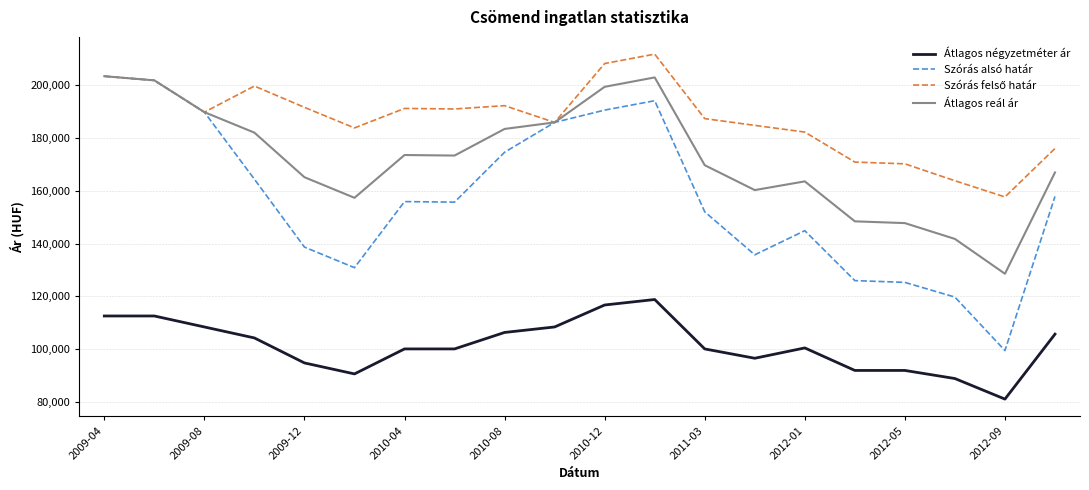

What is the minimum value shown in the chart?

80955